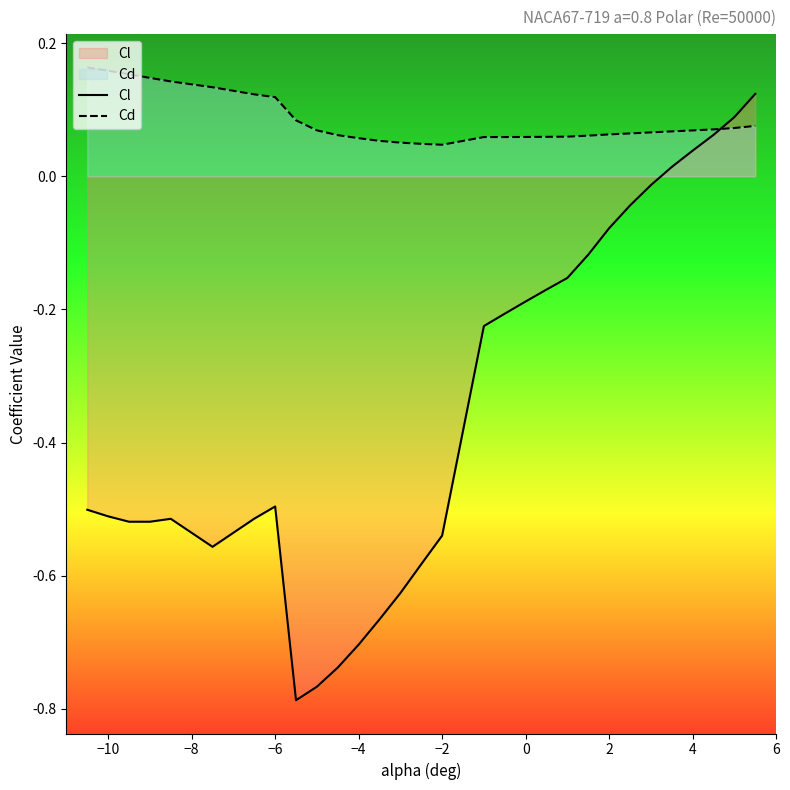

How many data points in Cl are above 0?

5